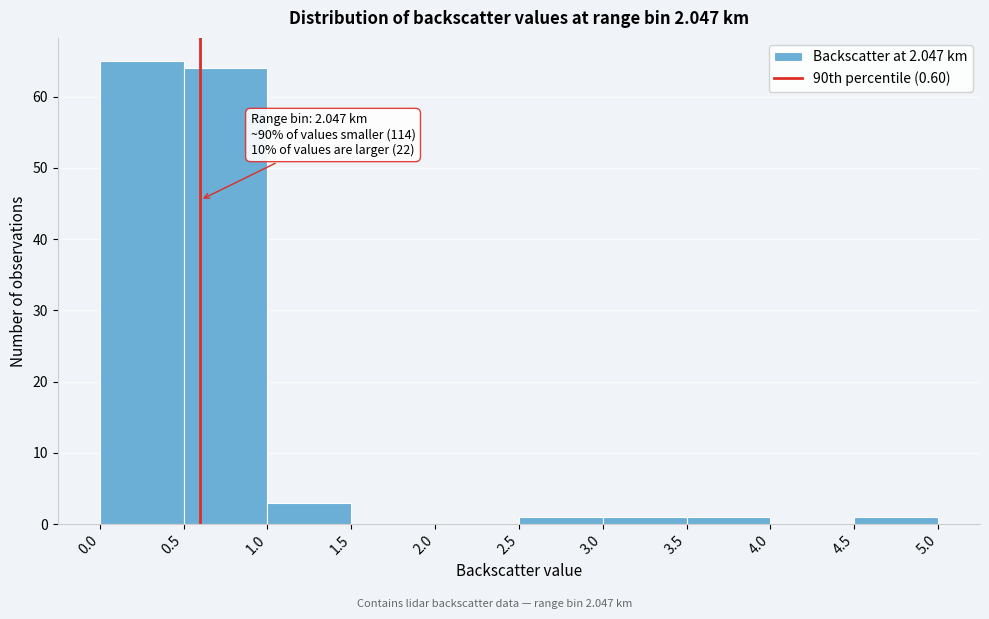

Over which range of the x-axis is the bar tallest?

0.0 to 0.5